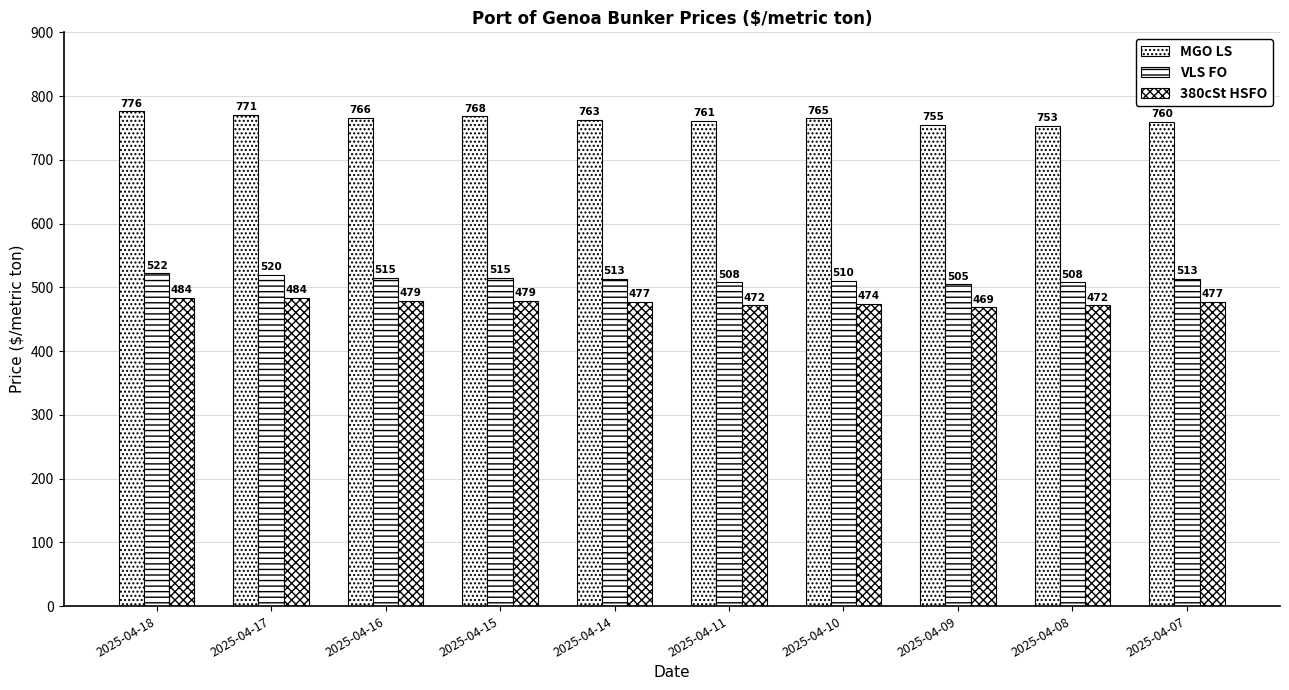

How many values in the MGO LS series are below 765?

5